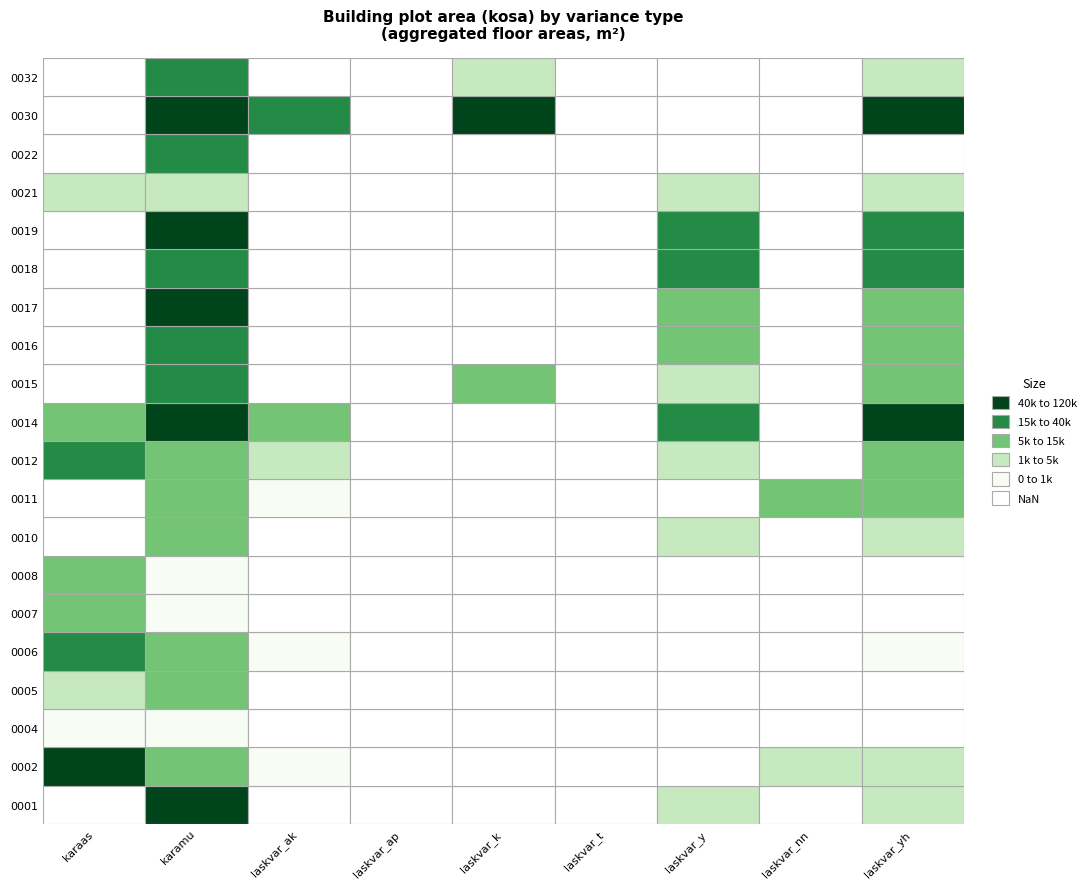

List the labels in order of laskvar_y value, smallest first.

1, 2, 3, 4, 5, 6, 8, 17, 18, 19, 7, 16, 9, 0, 11, 13, 12, 14, 15, 10